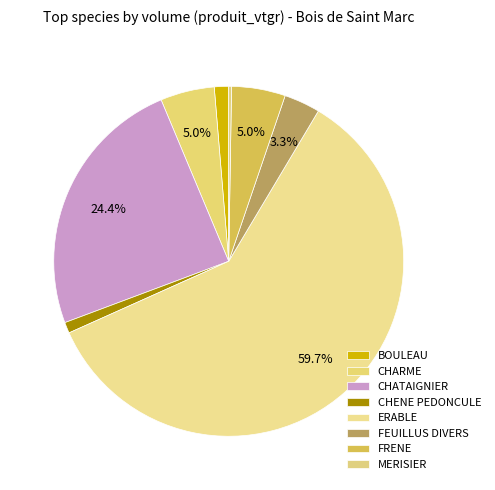

Which has a higher value, CHENE PEDONCULE or MERISIER?

CHENE PEDONCULE